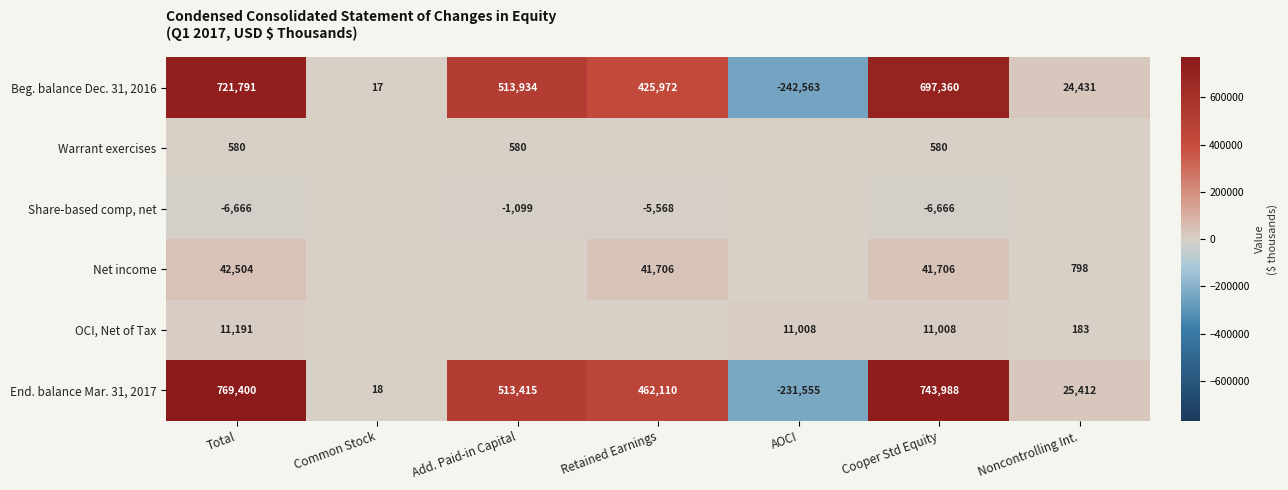

The value of End. balance Mar. 31, 2017 at Noncontrolling Int. is 12767. True or false?

False